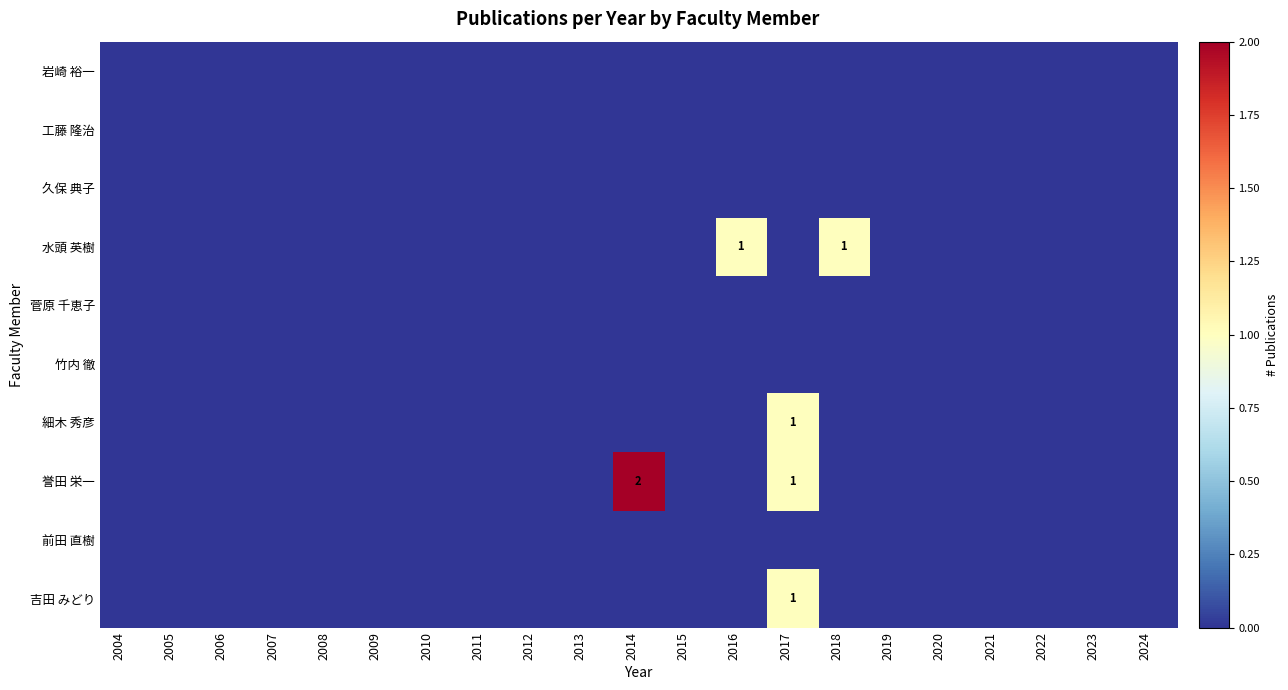

Rank the series at 2021 from highest to lowest value.

岩崎 裕一, 工藤 隆治, 久保 典子, 水頭 英樹, 菅原 千恵子, 竹内 徹, 細木 秀彦, 誉田 栄一, 前田 直樹, 吉田 みどり